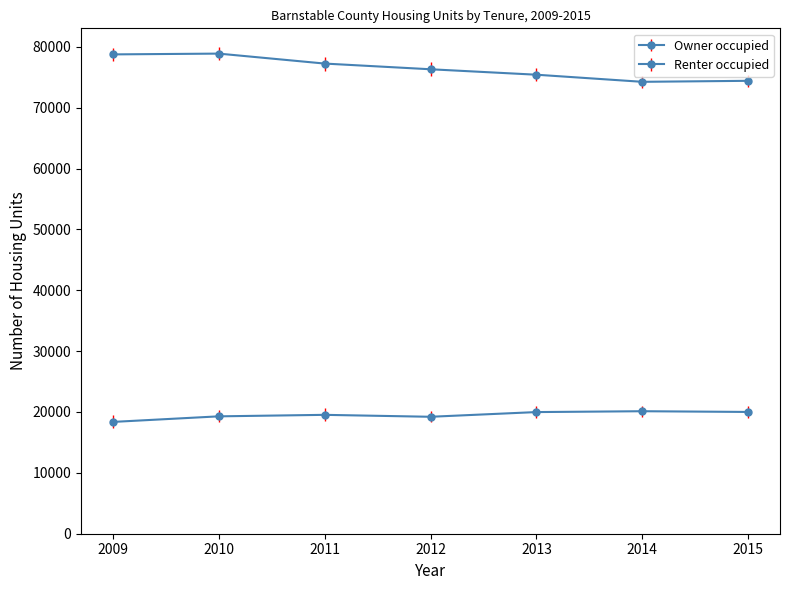

How many values in the Owner occupied series are below 76307?

3